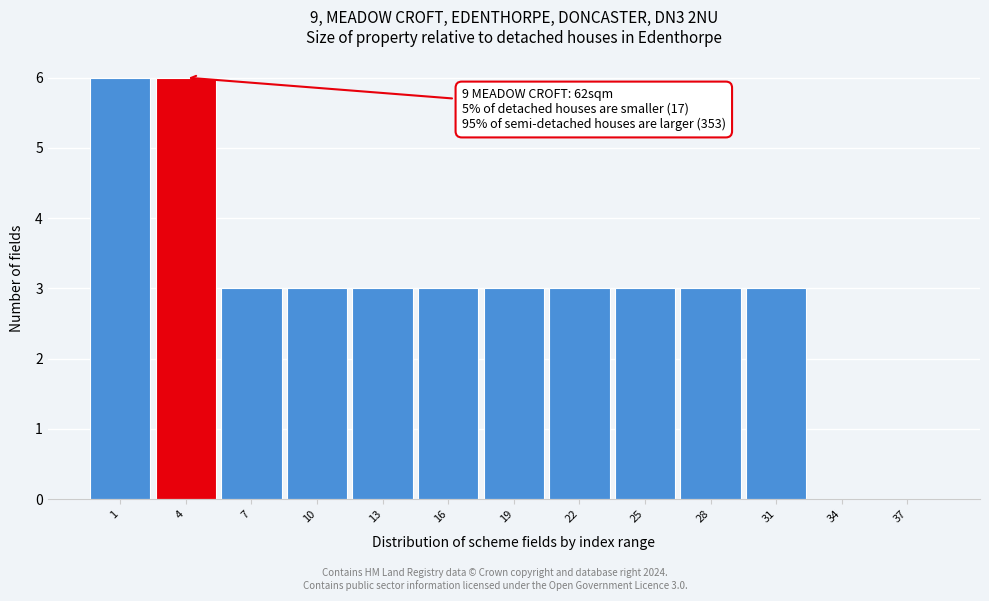

Reading left to right, extract all data points from this chart.

1=6	4=6	7=3	10=3	13=3	16=3	19=3	22=3	25=3	28=3	31=3	34=0	37=0